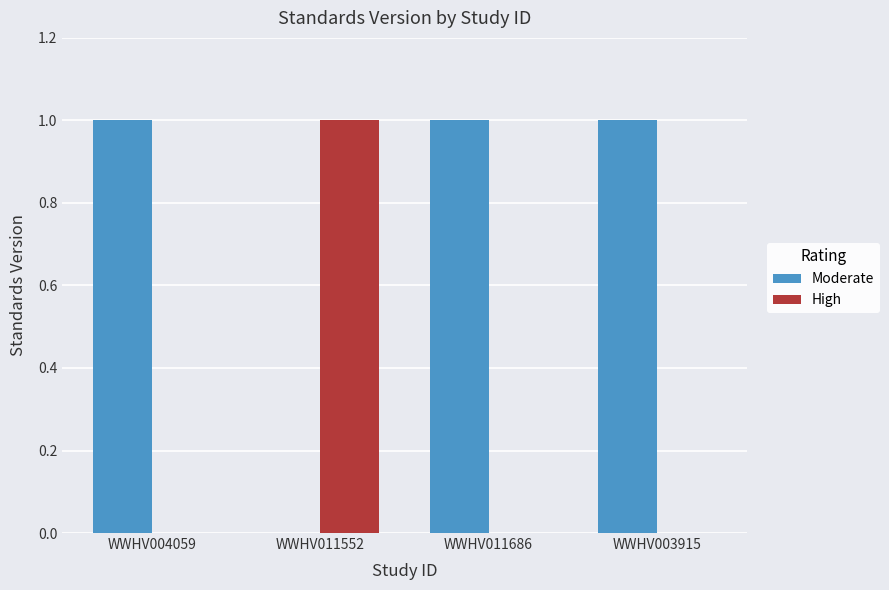

Is it true that Moderate equals 1 at WWHV003915?

True